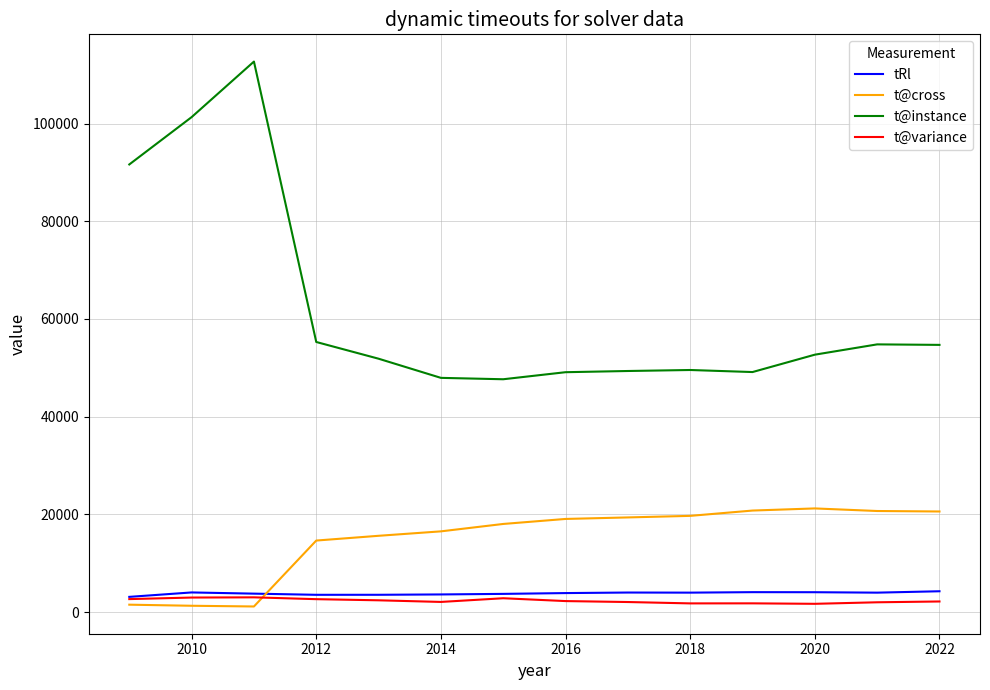

True or false: t@variance and t@instance cross at least once.

False